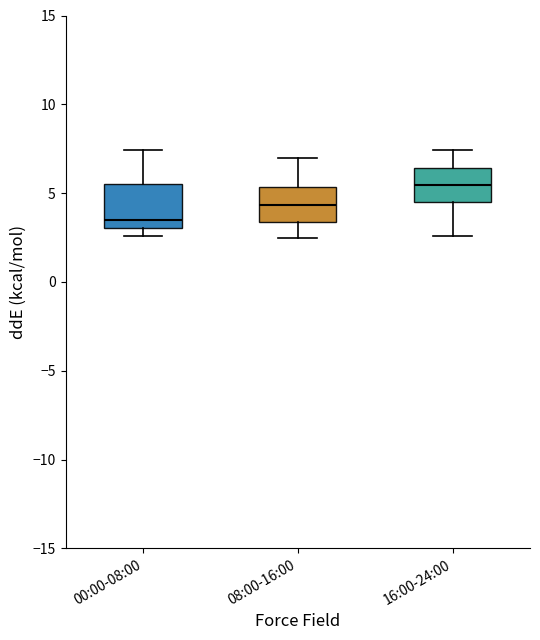

Where is the upper edge of the box for 00:00-08:00 on the y-axis? The values are not printed on the chart, so give them approximately, as read against the axis.

5.5